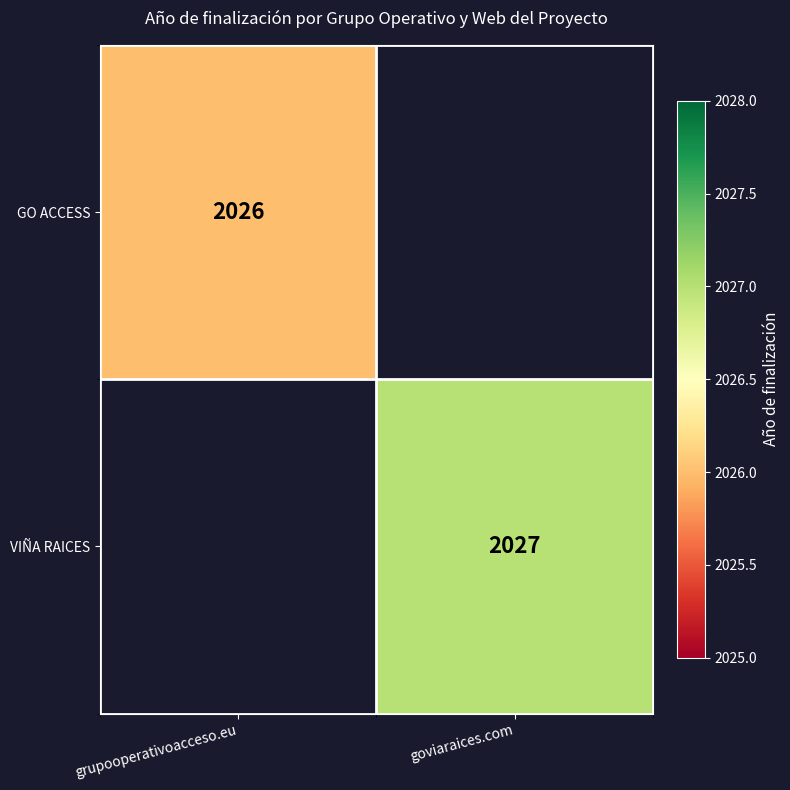

Is it true that GO ACCESS equals 663 at grupooperativoacceso.eu?

False